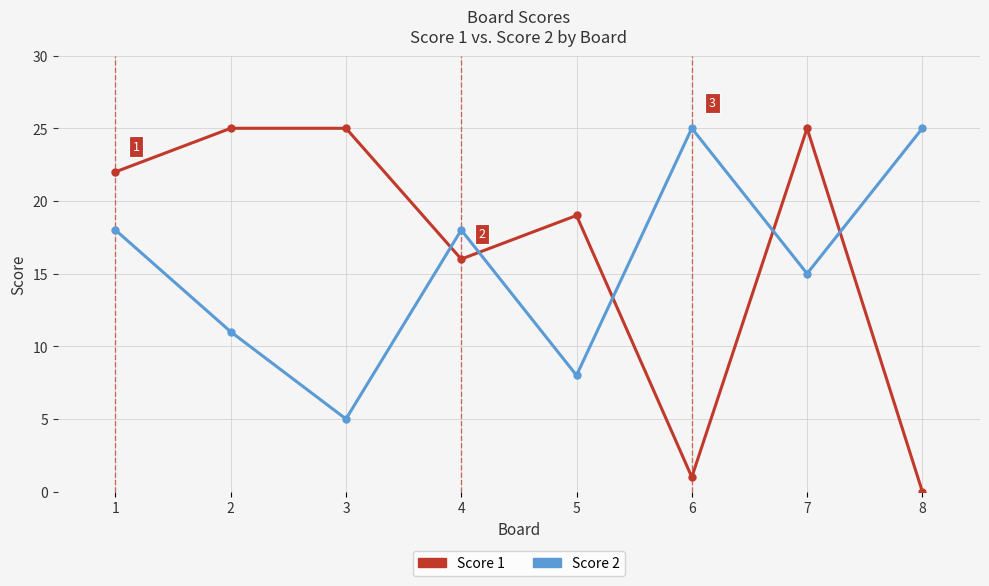

Which series has the largest range (max minus min)?

Score 1